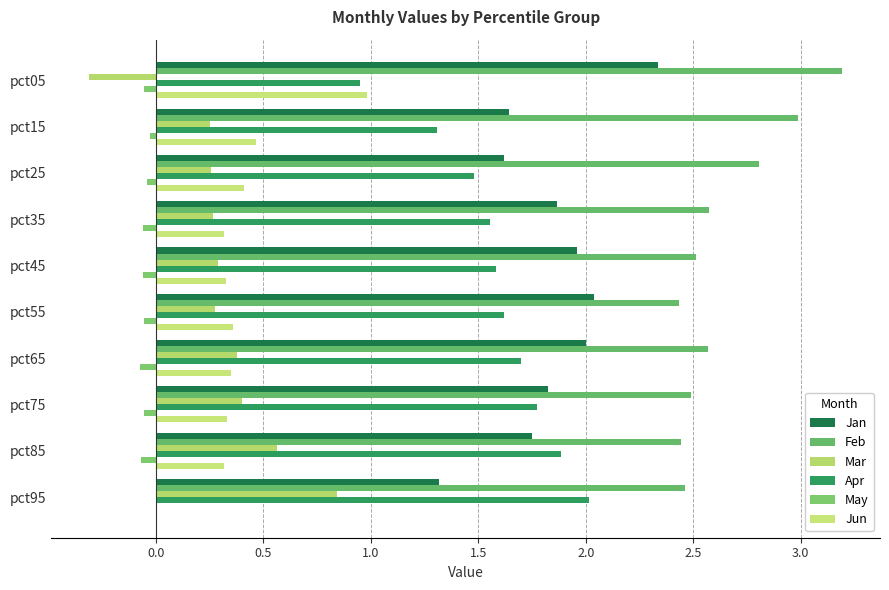

What is the highest value of the Mar series?

0.8